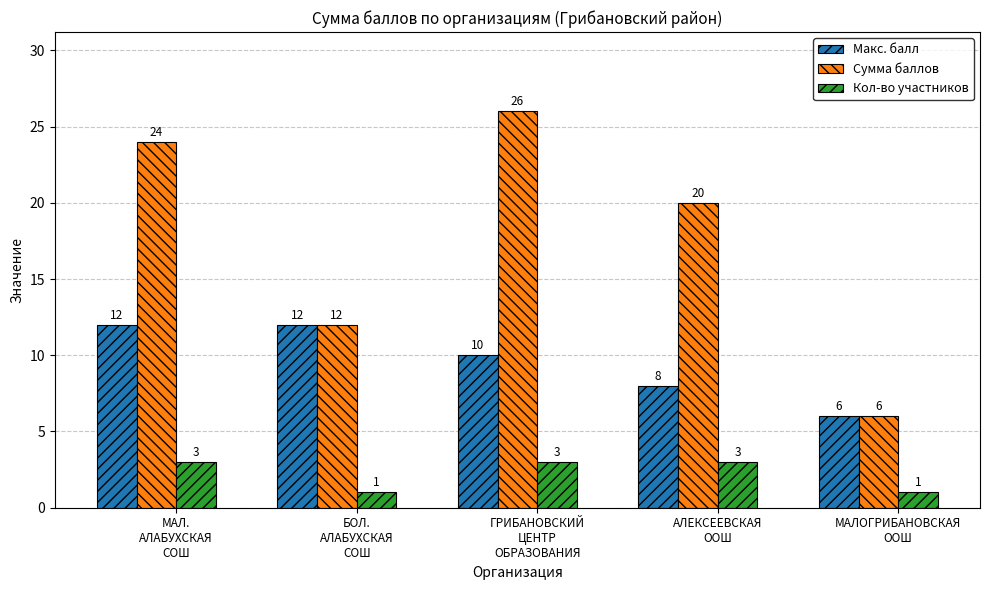

What is the smallest value displayed?

1